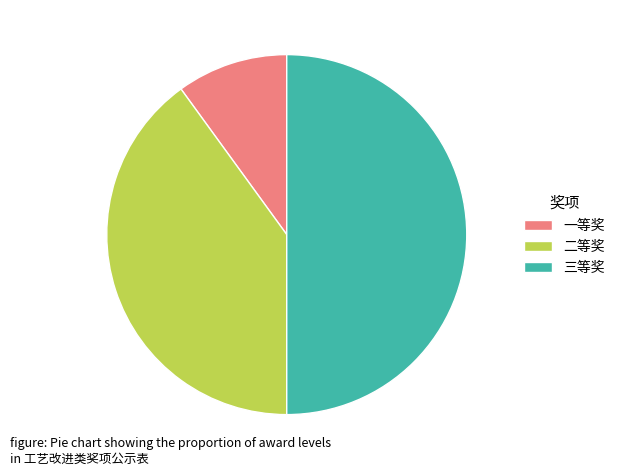

Count the number of slices in the pie.

3